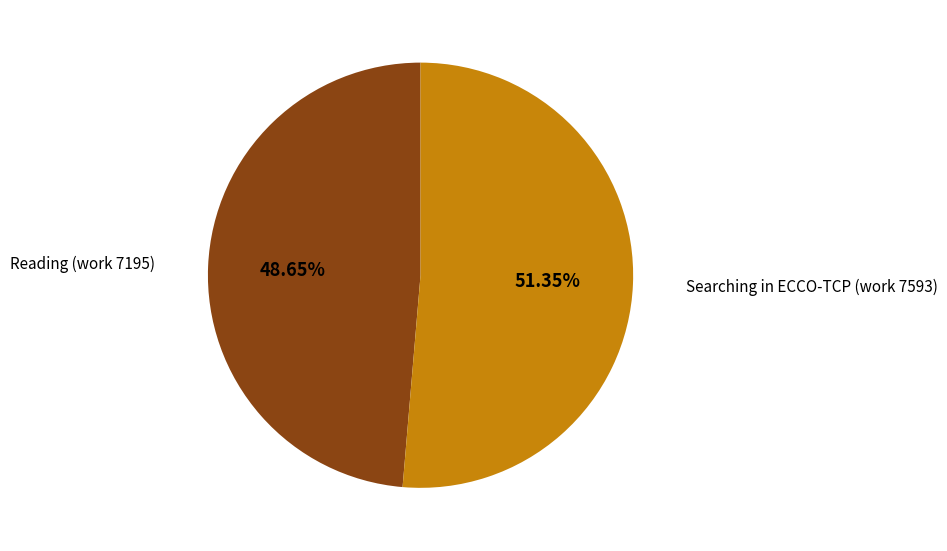

Is there any slice that represents more than half of the pie?

Yes